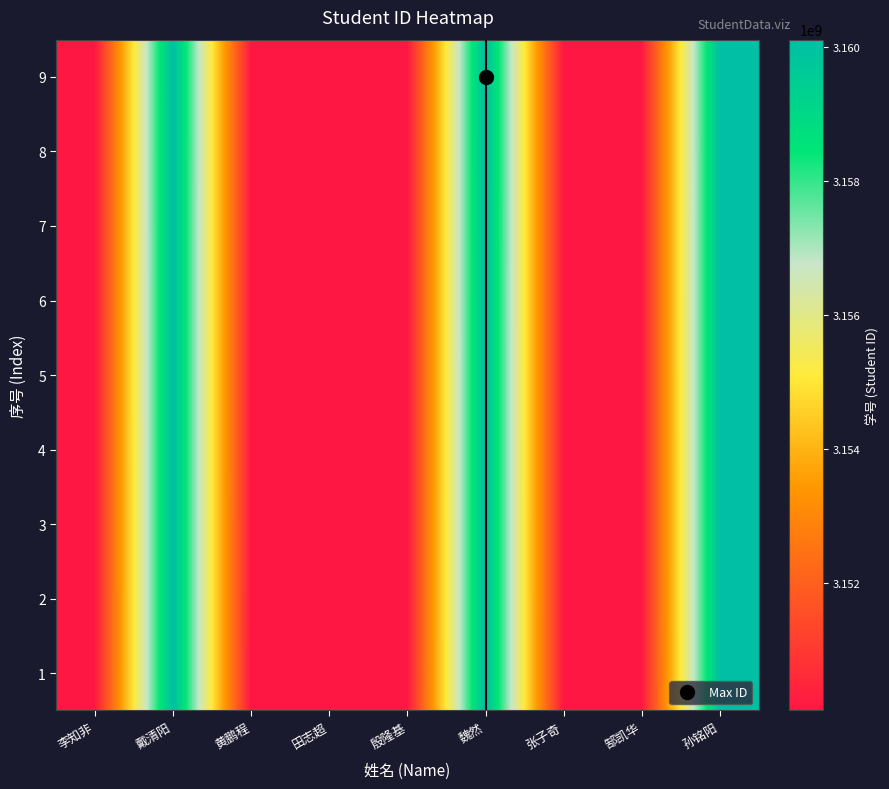

Reading right to left, what are all the values shown in this chart?

1: 孙铭阳=3160098460	郜凯华=3150100850	张子奇=3150100546	魏然=3160101468	殷隆基=3150101277	田志超=3150100742	黄鹏程=3150098119	戴清阳=3160100611	李知非=3150100019
2: 孙铭阳=3160099460	郜凯华=3150101850	张子奇=3150101546	魏然=3160102468	殷隆基=3150102277	田志超=3150101742	黄鹏程=3150099119	戴清阳=3160101611	李知非=3150101019
3: 孙铭阳=3160100460	郜凯华=3150102850	张子奇=3150102546	魏然=3160103468	殷隆基=3150103277	田志超=3150102742	黄鹏程=3150100119	戴清阳=3160102611	李知非=3150102019
4: 孙铭阳=3160101460	郜凯华=3150103850	张子奇=3150103546	魏然=3160104468	殷隆基=3150104277	田志超=3150103742	黄鹏程=3150101119	戴清阳=3160103611	李知非=3150103019
5: 孙铭阳=3160102460	郜凯华=3150104850	张子奇=3150104546	魏然=3160105468	殷隆基=3150105277	田志超=3150104742	黄鹏程=3150102119	戴清阳=3160104611	李知非=3150104019
6: 孙铭阳=3160103460	郜凯华=3150105850	张子奇=3150105546	魏然=3160106468	殷隆基=3150106277	田志超=3150105742	黄鹏程=3150103119	戴清阳=3160105611	李知非=3150105019
7: 孙铭阳=3160104460	郜凯华=3150106850	张子奇=3150106546	魏然=3160107468	殷隆基=3150107277	田志超=3150106742	黄鹏程=3150104119	戴清阳=3160106611	李知非=3150106019
8: 孙铭阳=3160105460	郜凯华=3150107850	张子奇=3150107546	魏然=3160108468	殷隆基=3150108277	田志超=3150107742	黄鹏程=3150105119	戴清阳=3160107611	李知非=3150107019
9: 孙铭阳=3160106460	郜凯华=3150108850	张子奇=3150108546	魏然=3160109468	殷隆基=3150109277	田志超=3150108742	黄鹏程=3150106119	戴清阳=3160108611	李知非=3150108019